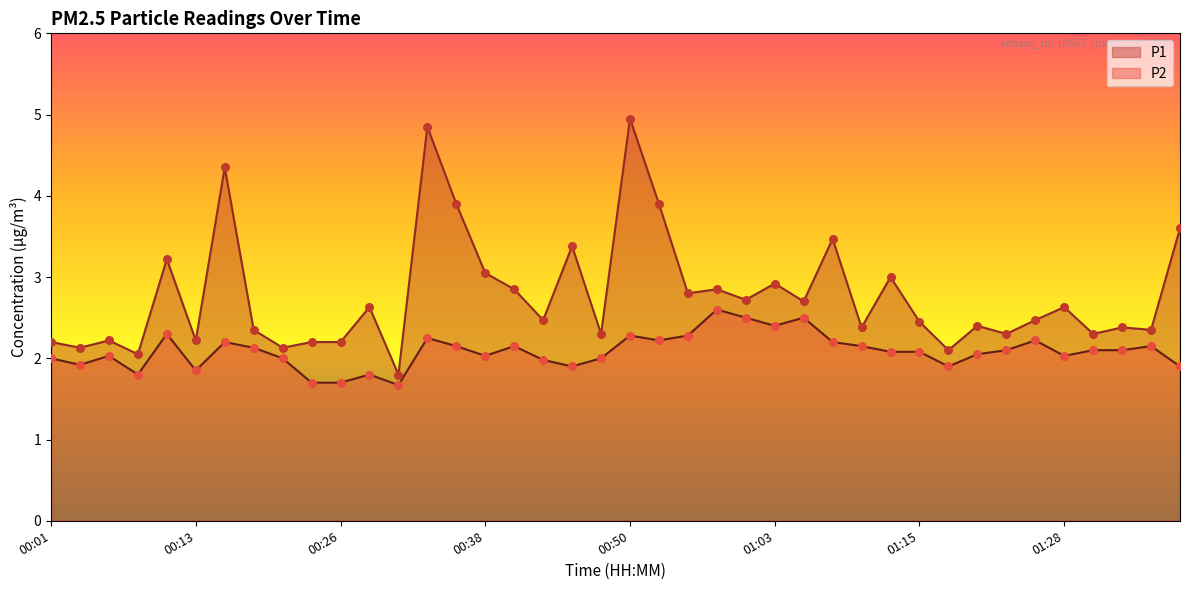

Is the value of P1 at 00:18 greater than the value of P2 at 00:04?

Yes